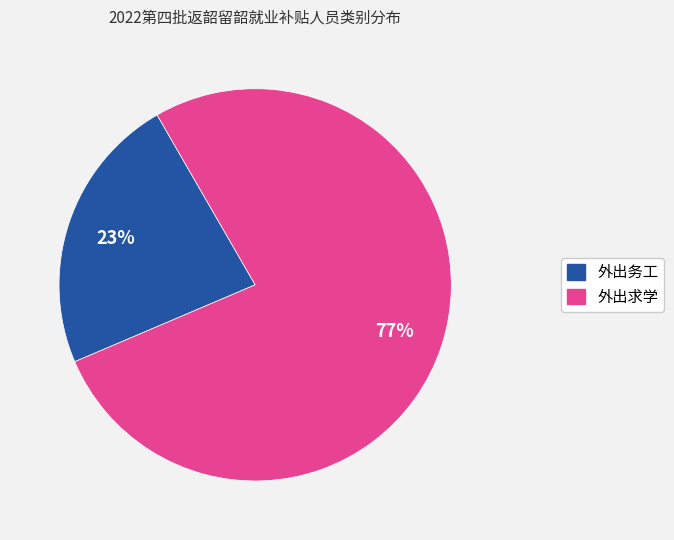

What percentage is the 外出务工 slice, to the nearest percent?

23%